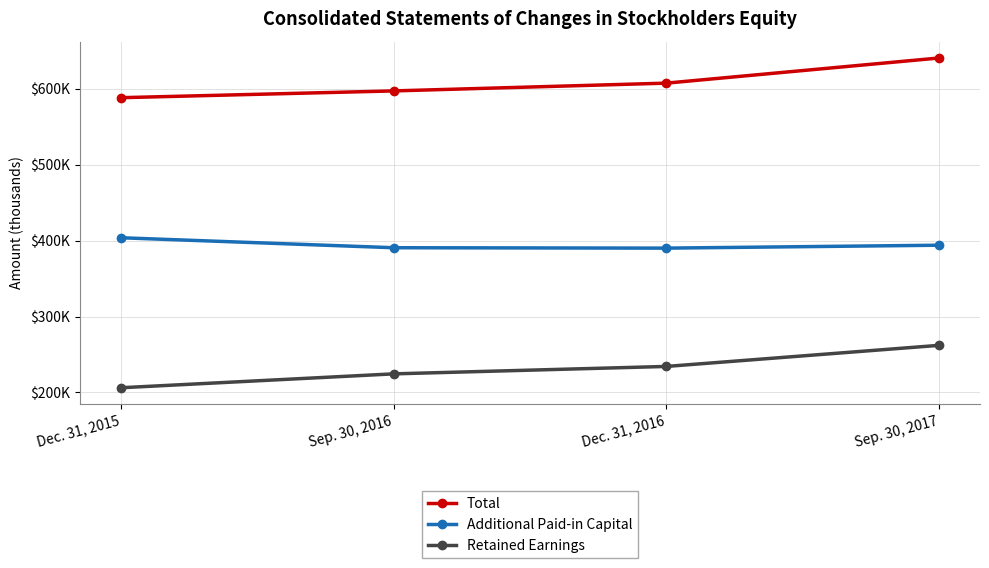

At which category does the chart reach its minimum across all series?

Dec. 31, 2015